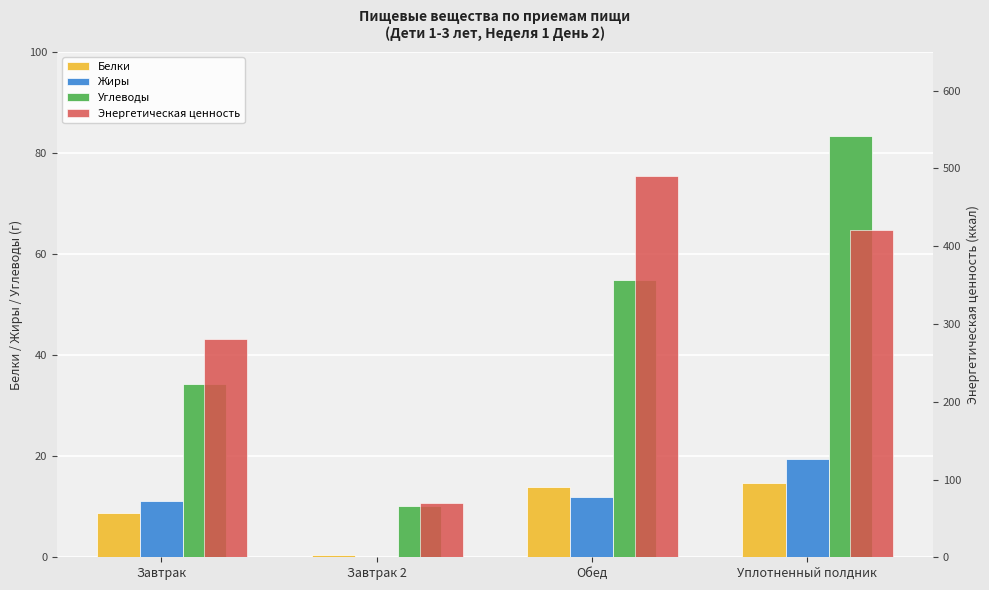

Count the number of data series in this chart.

4